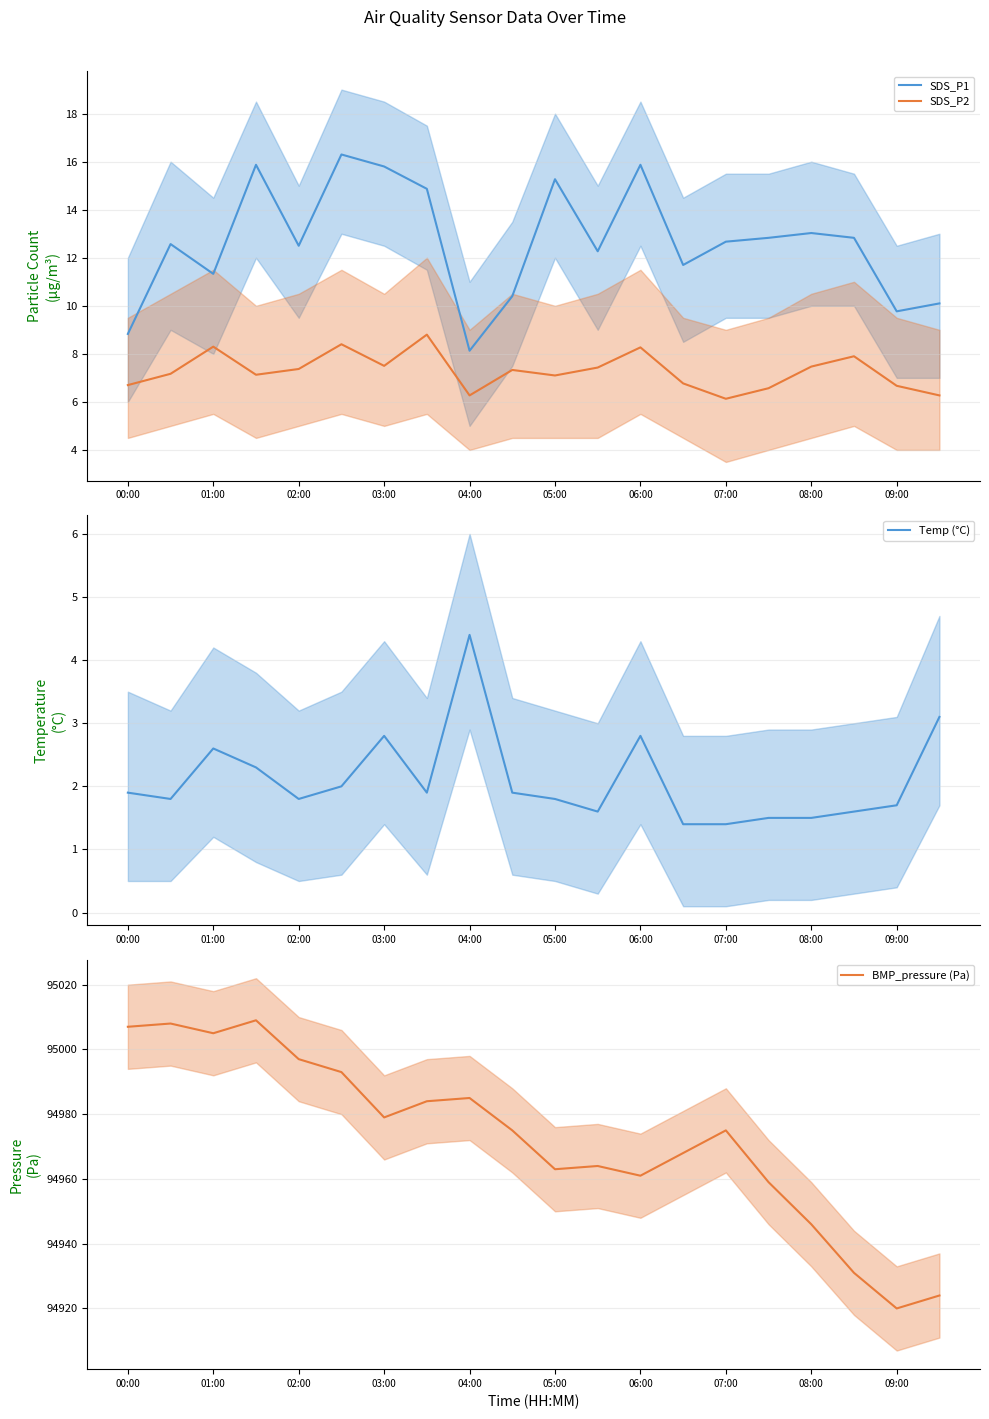

What are all the series names shown in the legend?

SDS_P1, SDS_P2, Temp (°C), BMP_pressure (Pa)